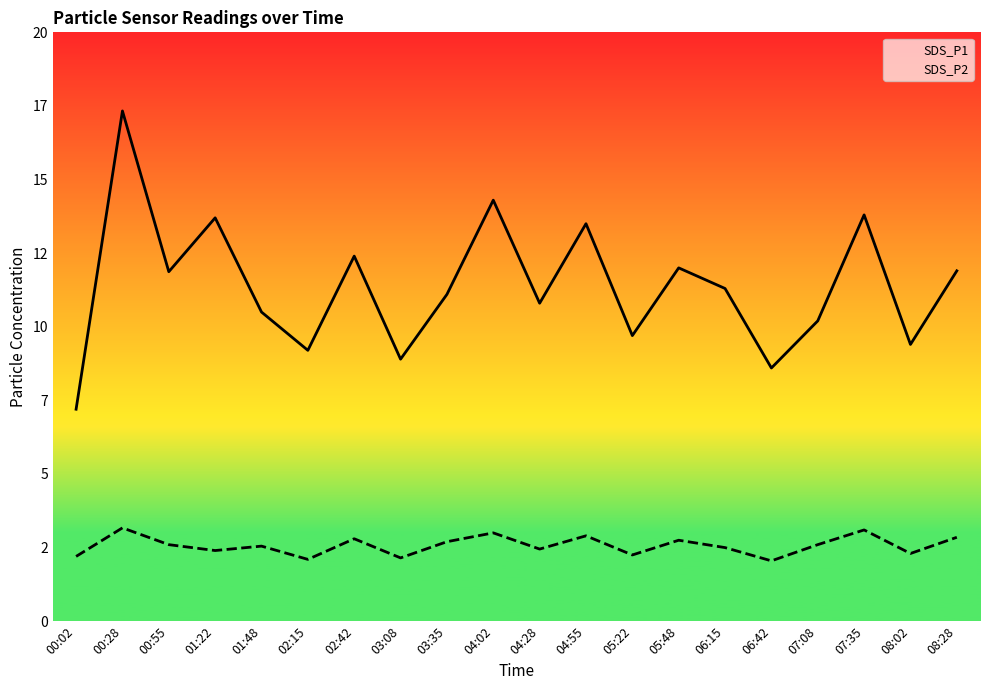

How many series are shown in this chart?

2